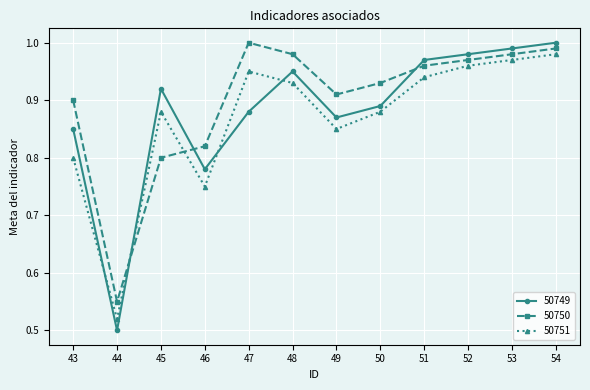

Rank the series at 43 from lowest to highest value.

50751, 50749, 50750